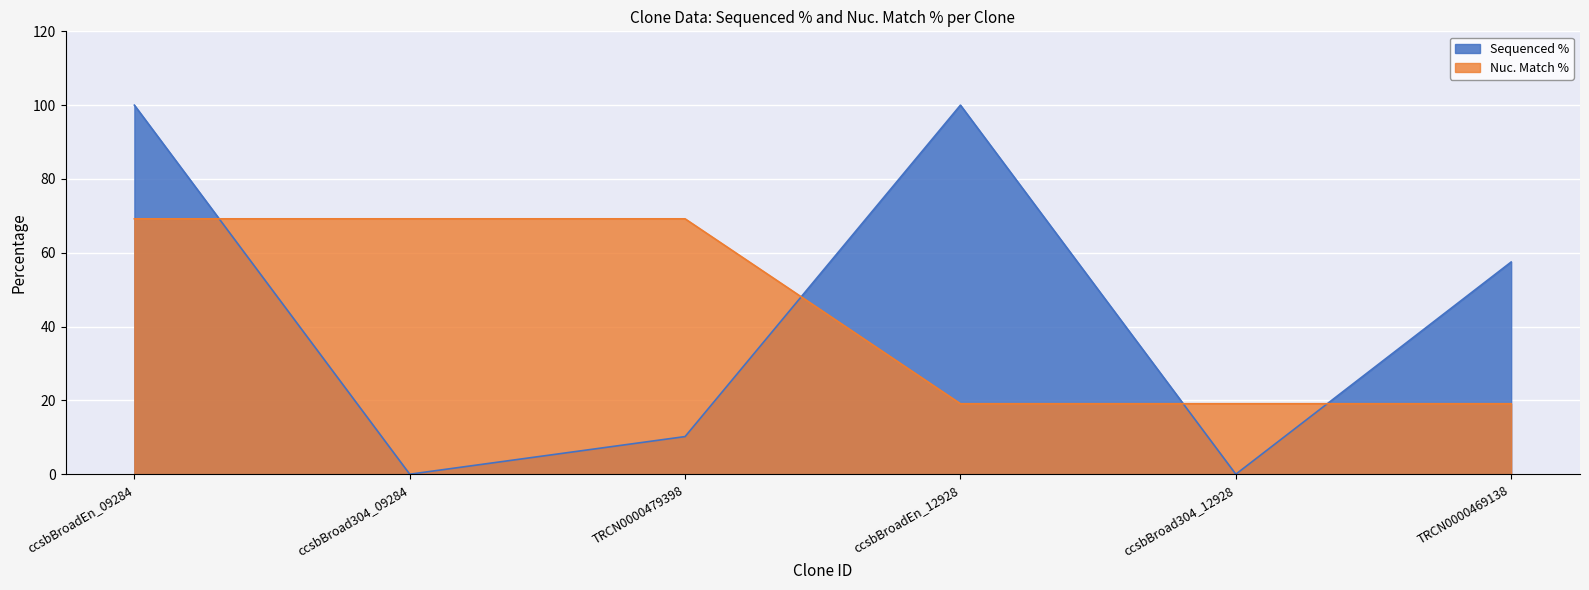

List the series in order of their overall mean, lowest first.

Nuc. Match %, Sequenced %